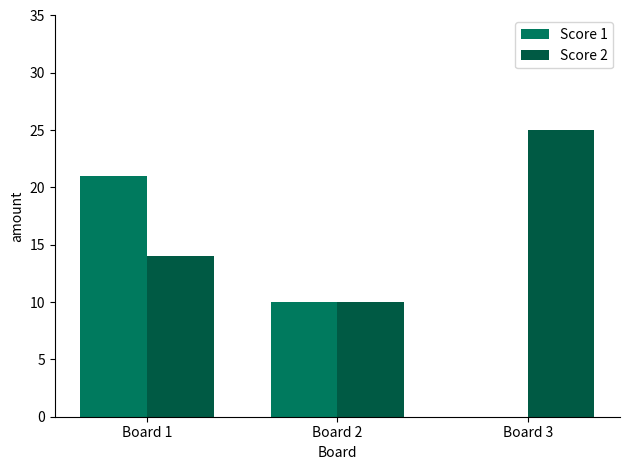

What is the sum of the Score 2 values at Board 3 and Board 1?

39